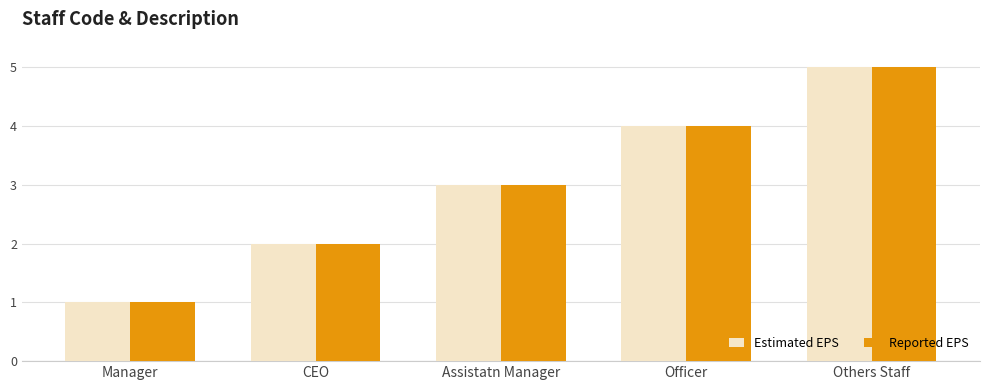

List the labels in order of Estimated EPS value, smallest first.

Manager, CEO, Assistatn Manager, Officer, Others Staff